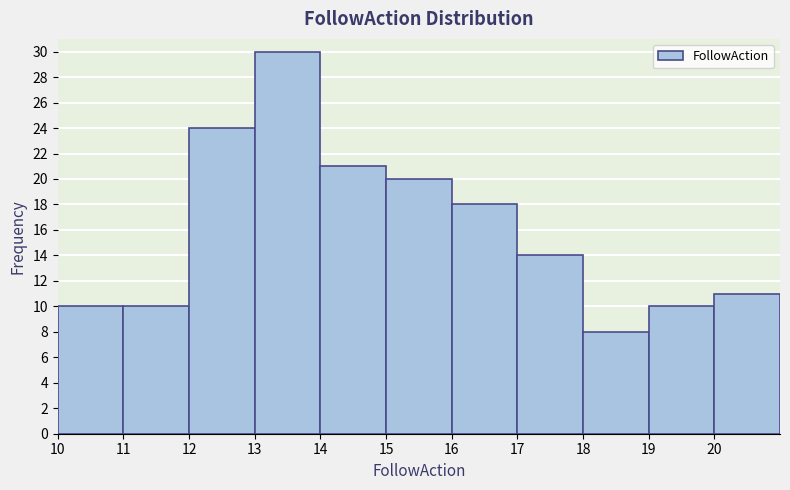

Which range on the x-axis has the tallest bar?

13 to 14